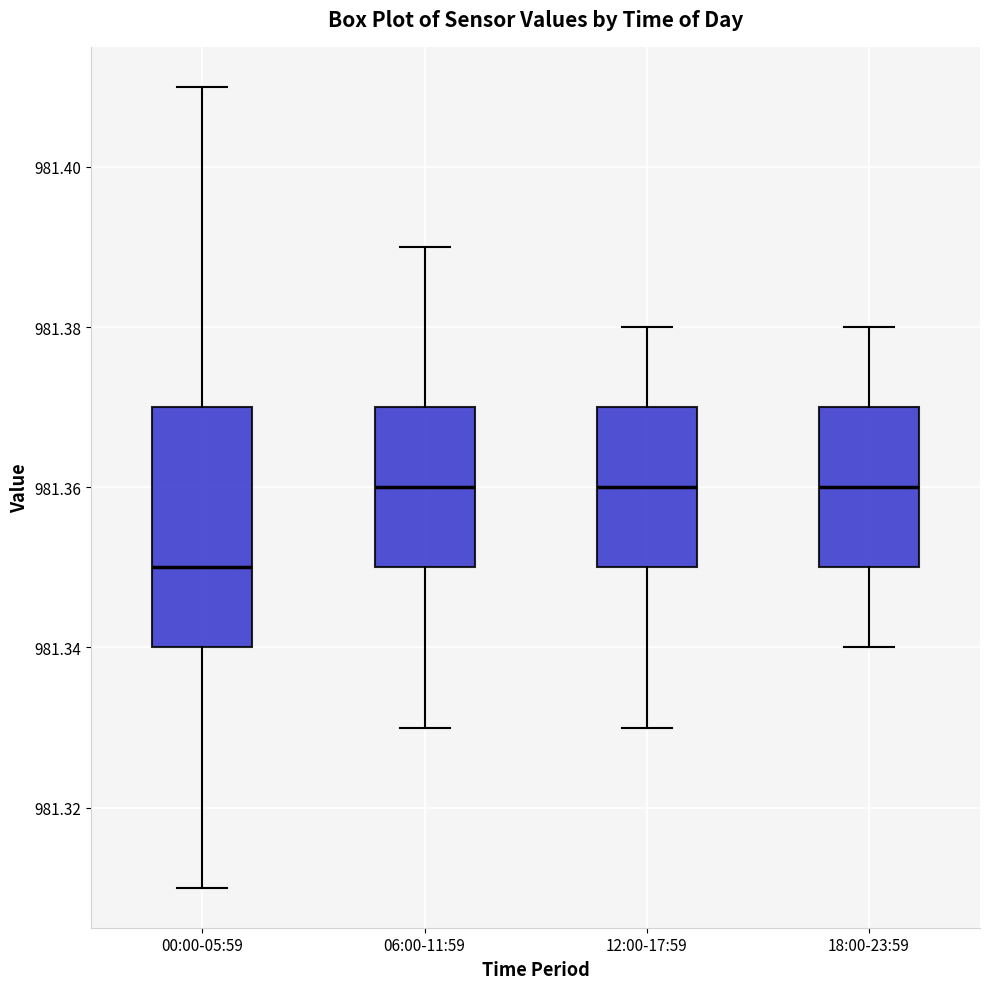

Where does the lower whisker of the box for 12:00-17:59 end on the y-axis? The values are not printed on the chart, so give them approximately, as read against the axis.

981.33